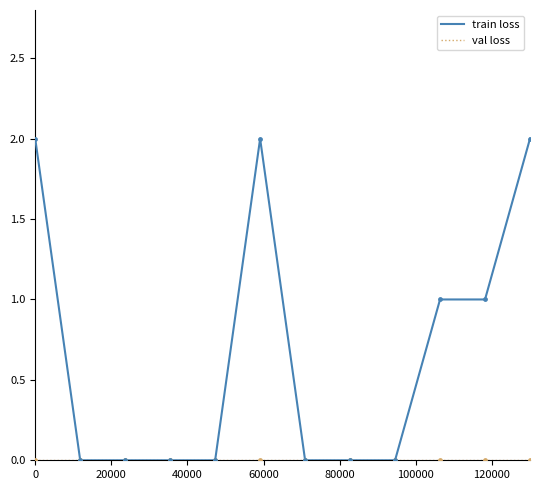

Which series has the largest range (max minus min)?

train loss